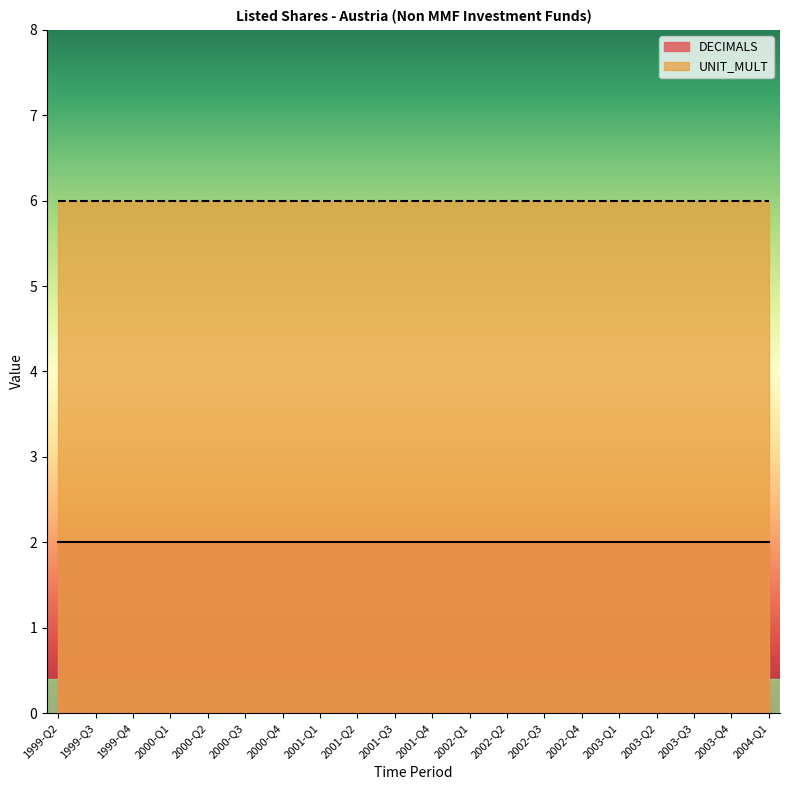

Rank the series at 2002-Q4 from lowest to highest value.

DECIMALS, UNIT_MULT